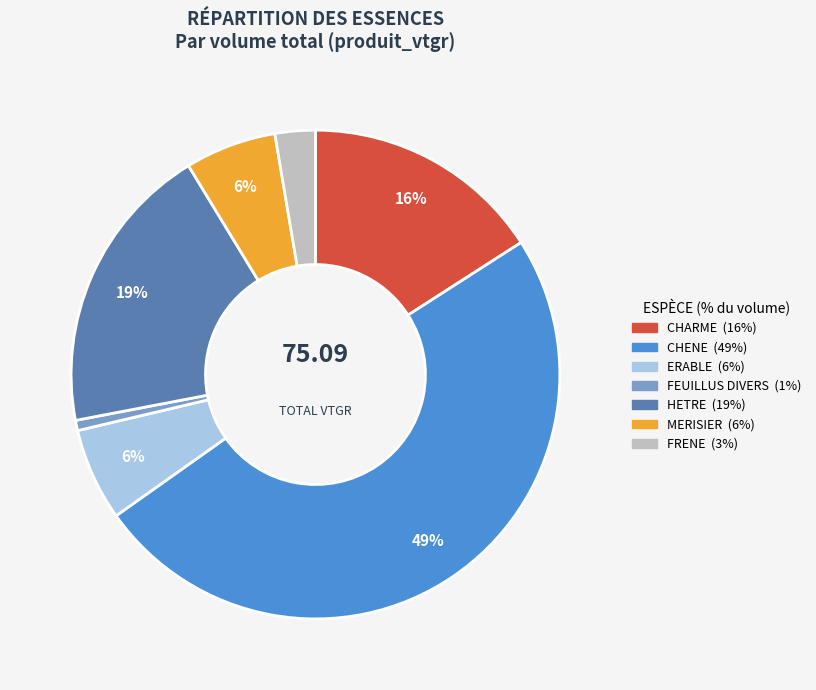

To the nearest percent, what is the difference between the FRENE and MERISIER slice percentages?

3%